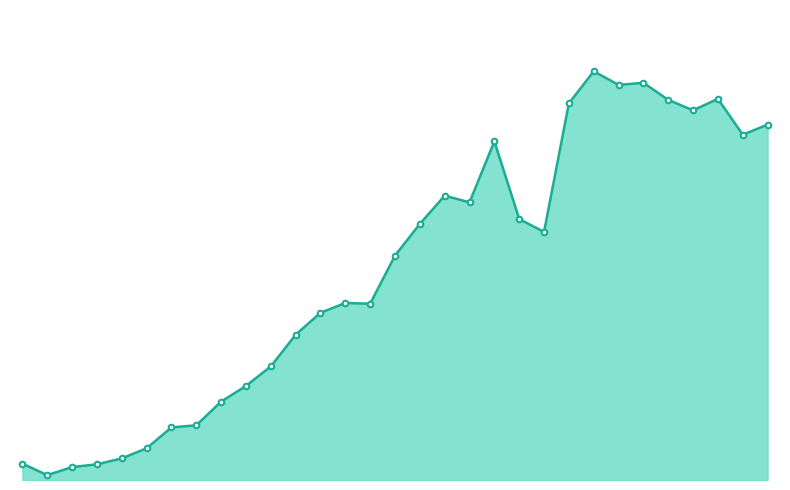

What is the value of the 18th point from the left?

816